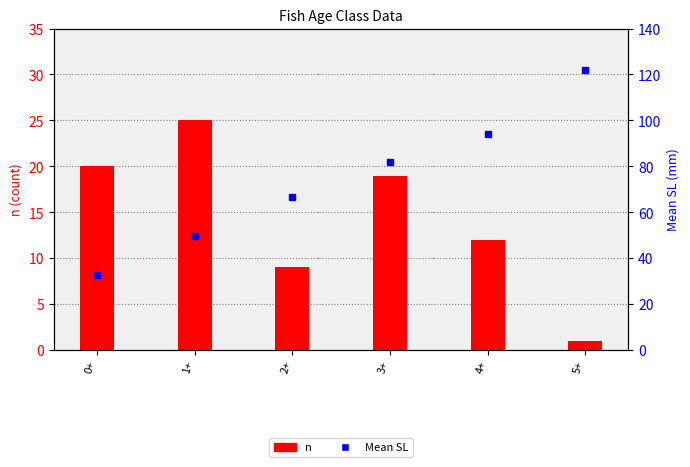

Does the chart contain any negative values?

No